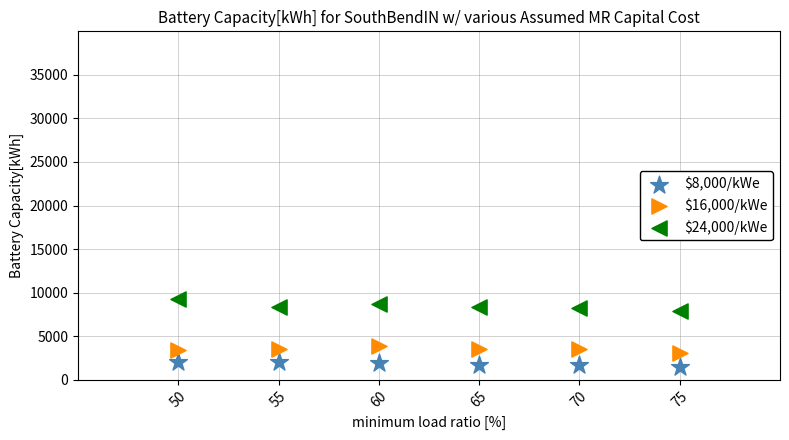

Which series reaches the maximum Y coordinate?

$24,000/kWe